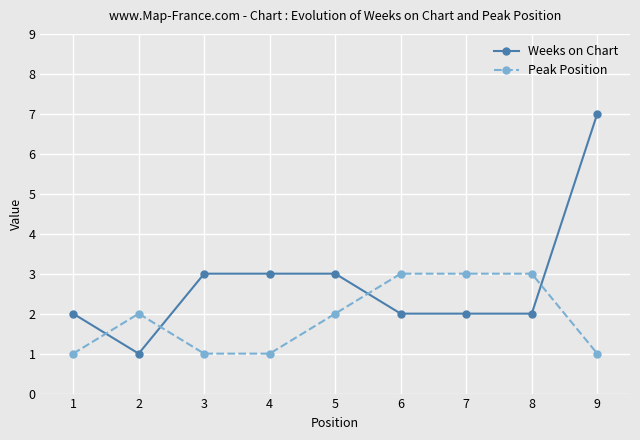

What is the sum of all Weeks on Chart values?

25